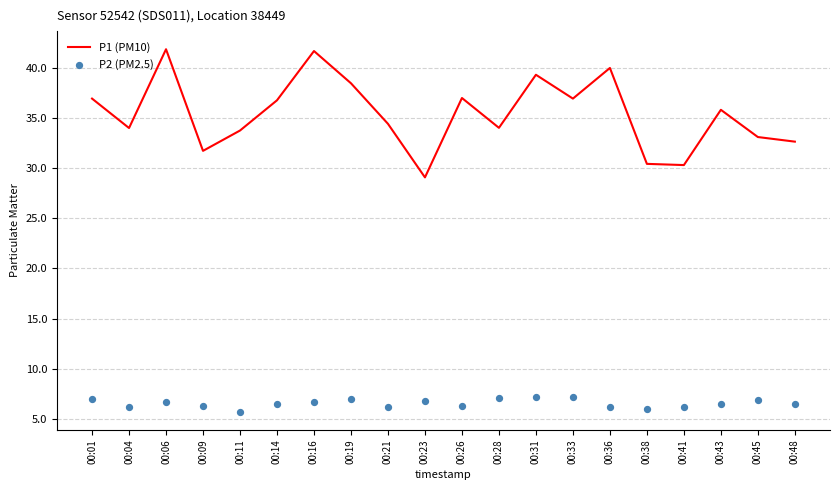

What is the total value across all series at 00:11?

39.5